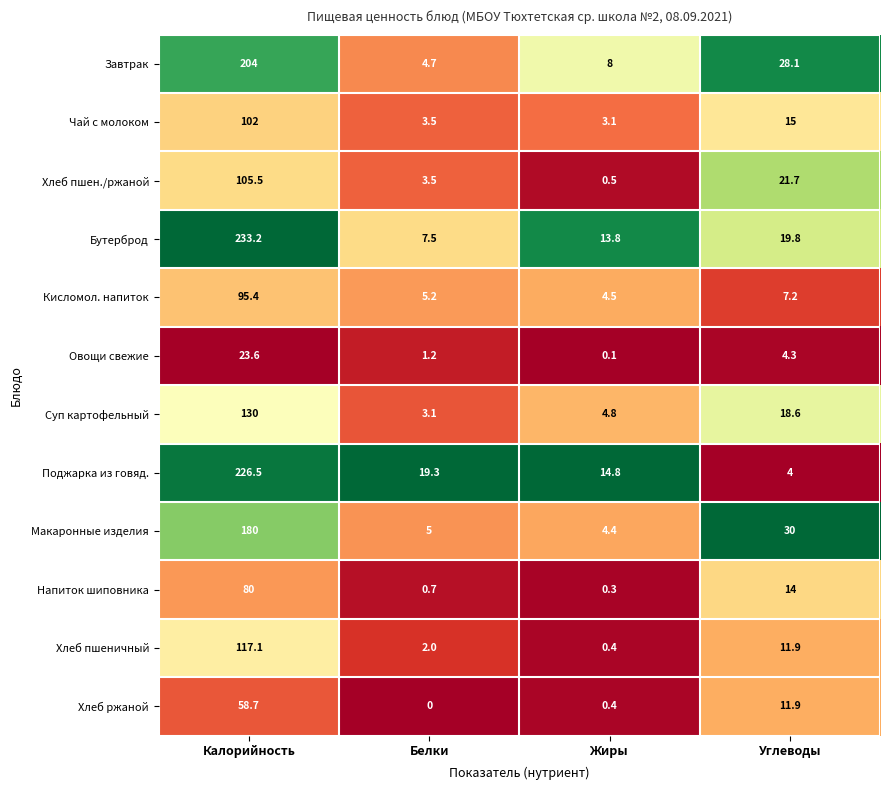

The Макаронные изделия series shows 4.4 at Жиры. True or false?

True